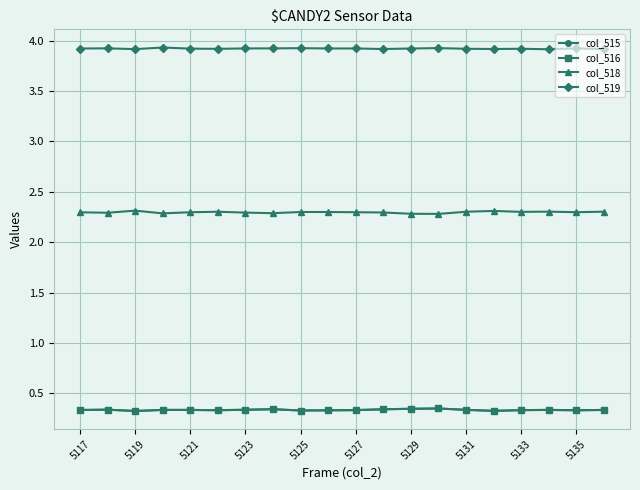

At how many categories does at least one series exceed 1?

20